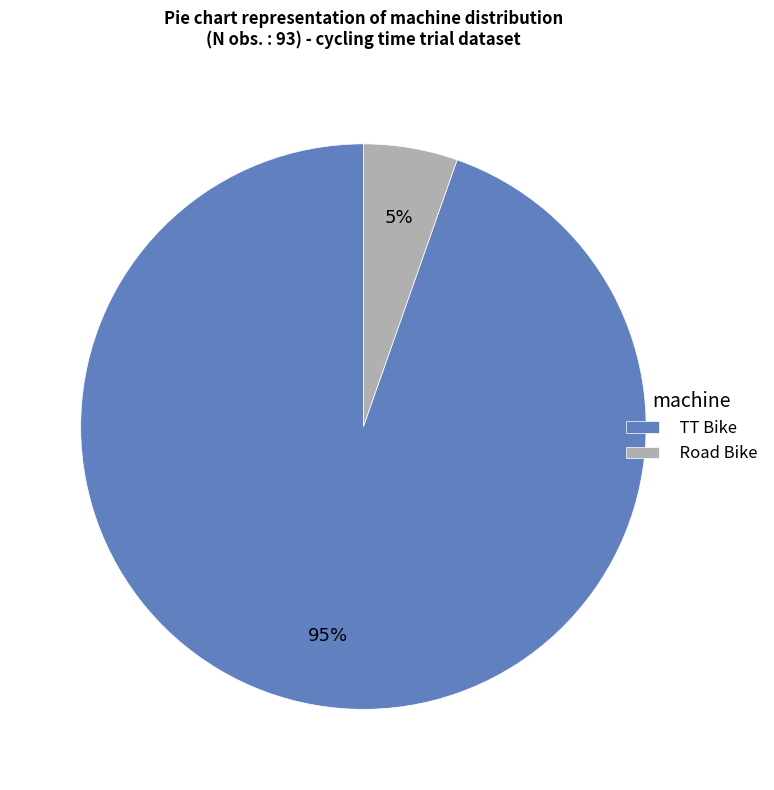

Does any single category account for the majority?

Yes